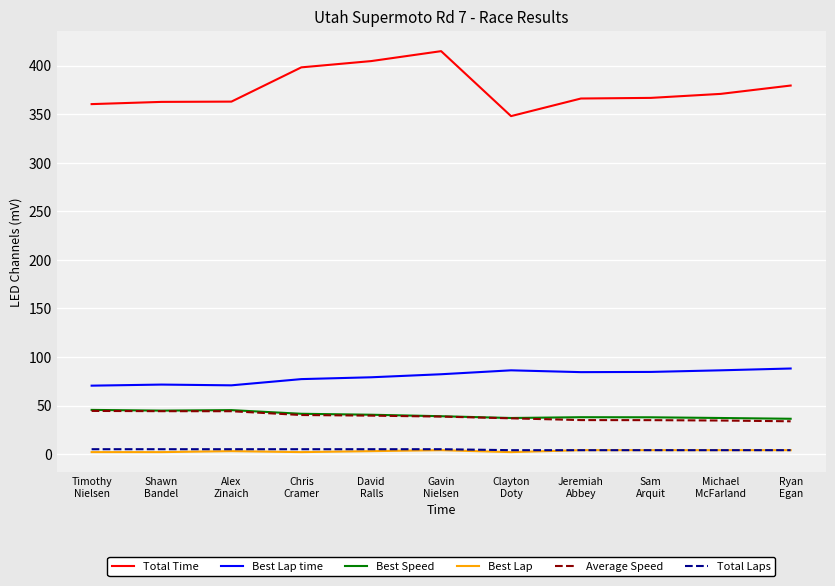

Which series has the largest range (max minus min)?

Total Time